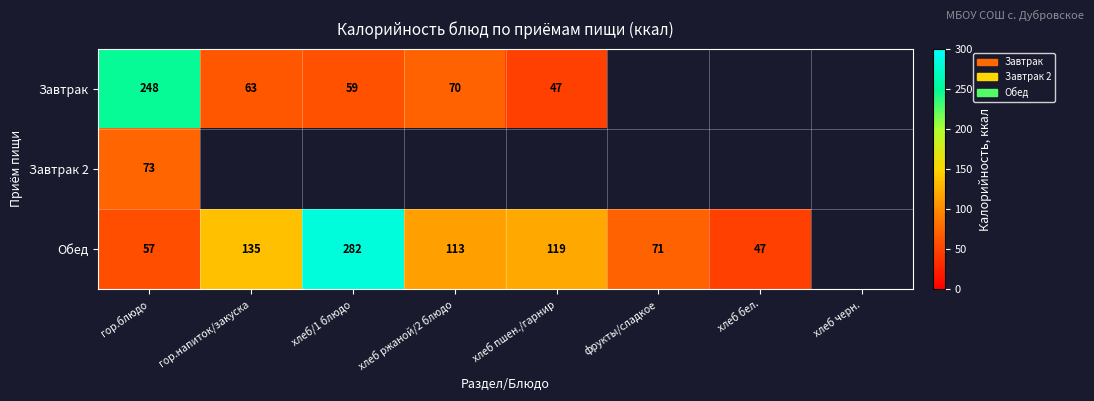

At how many categories does at least one series exceed 165?

2